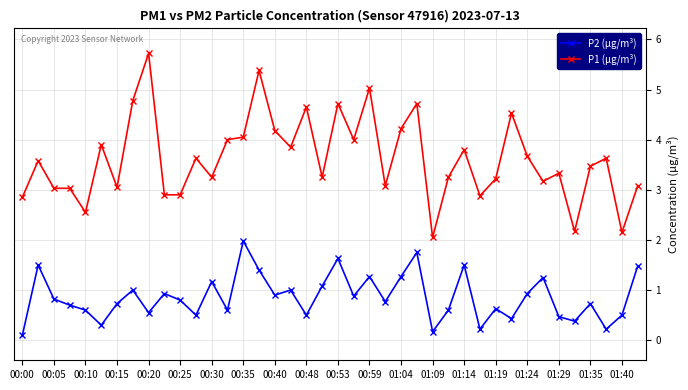

What is the value of the P2 (µg/m³) point at the 30th from the left?

0.2